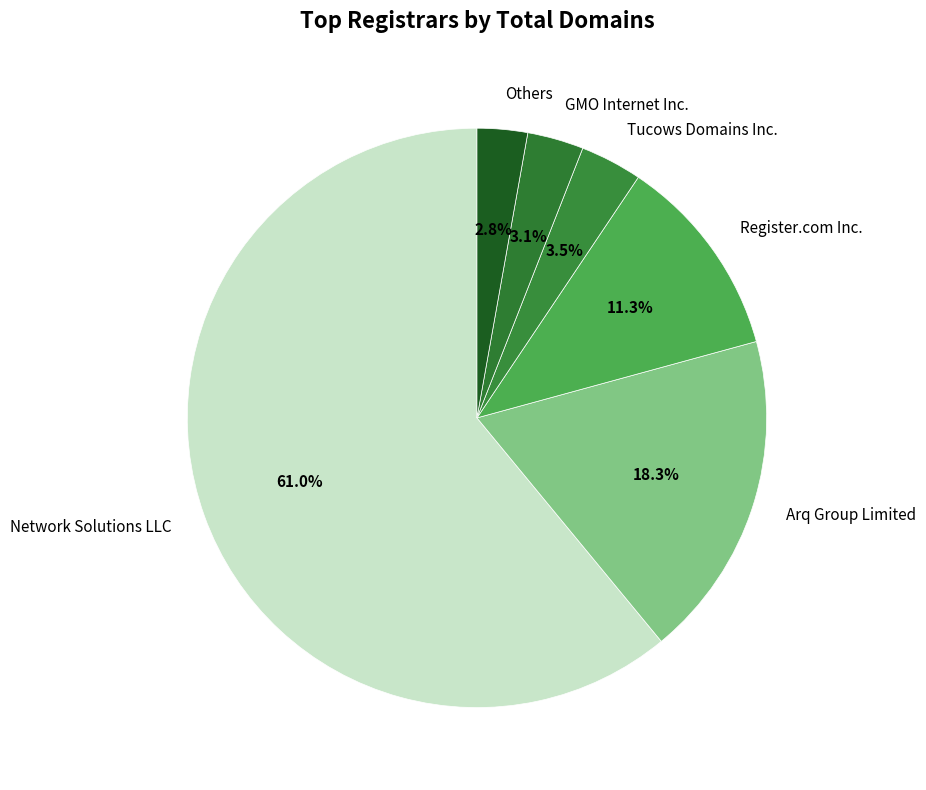

What portion of the pie excludes Tucows Domains Inc.?

96.5%